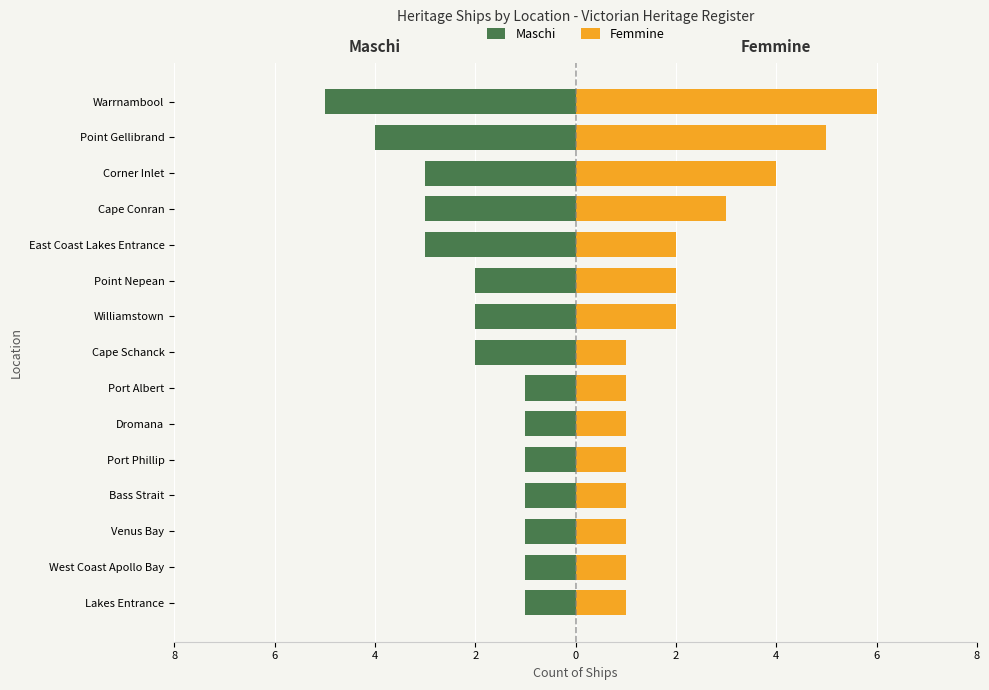

How many Femmine values are between 1 and 3?

12